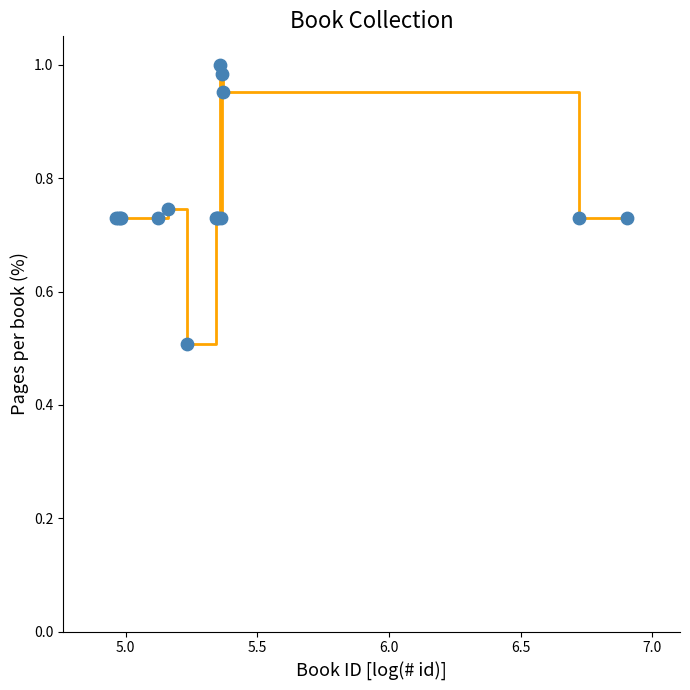

What is the minimum value shown in the chart?

0.5